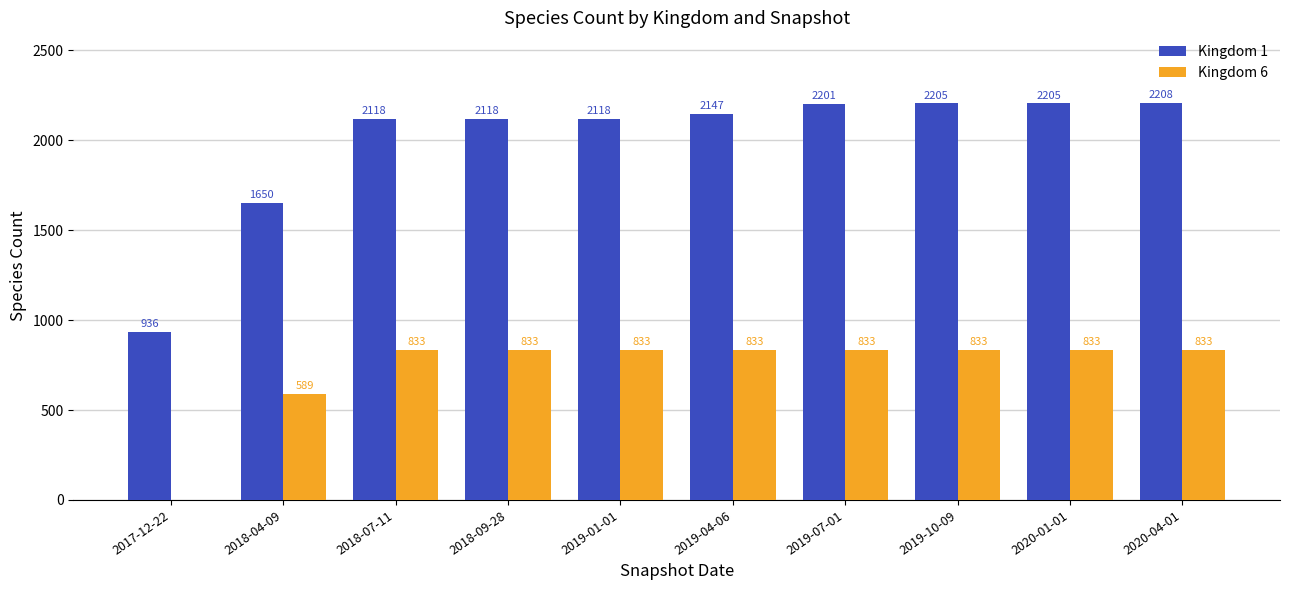

Where is Kingdom 1 nearest to the value 1572?

2018-04-09